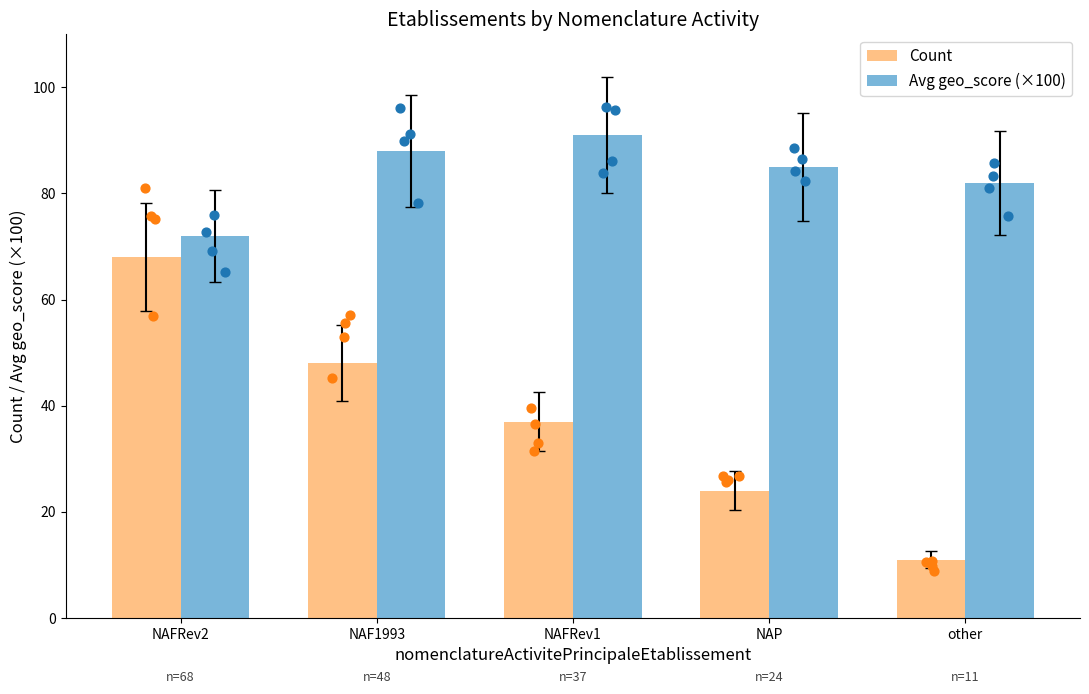

Which series has the largest total across all categories?

Avg geo_score (×100)